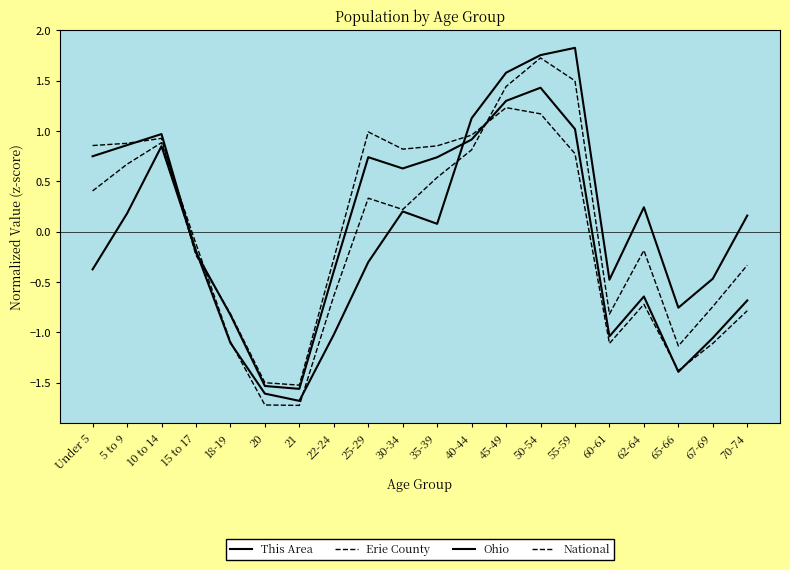

True or false: Ohio and This Area cross at least once.

True